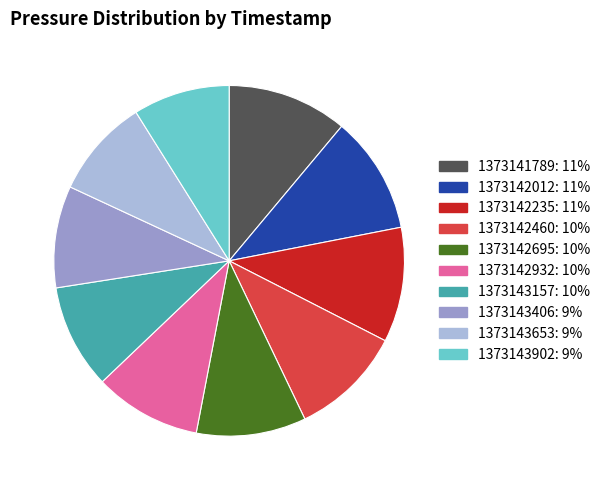

What is the ratio of the value at 1373143653 to the value at 1373142932?

0.9